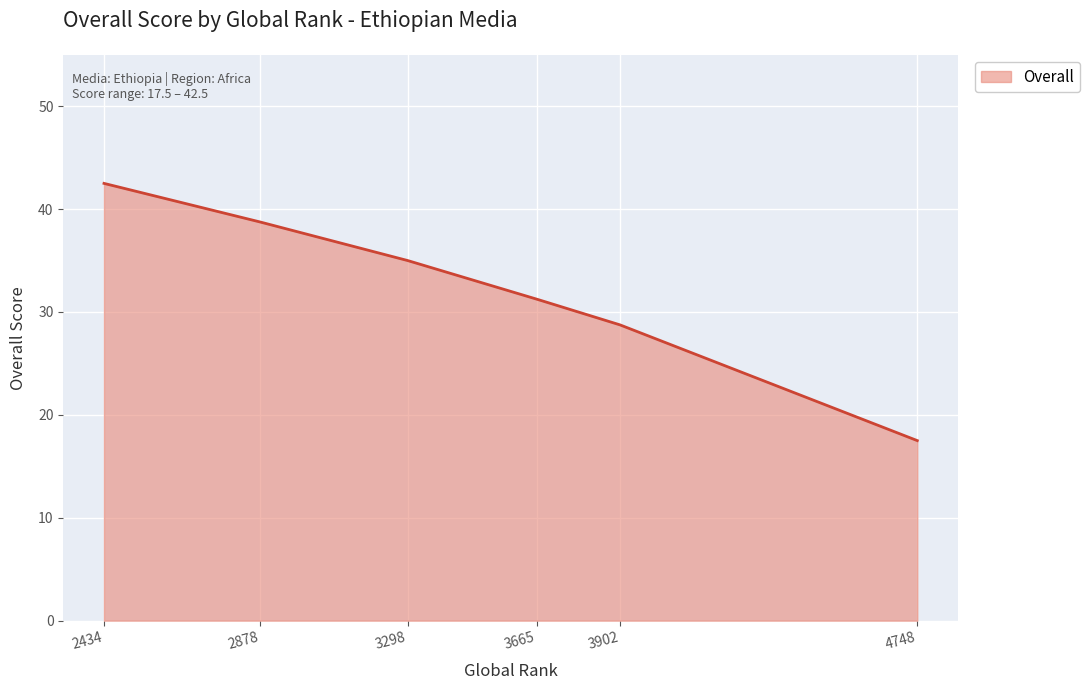

Is it true that the value at 3902 is 13.6?

False